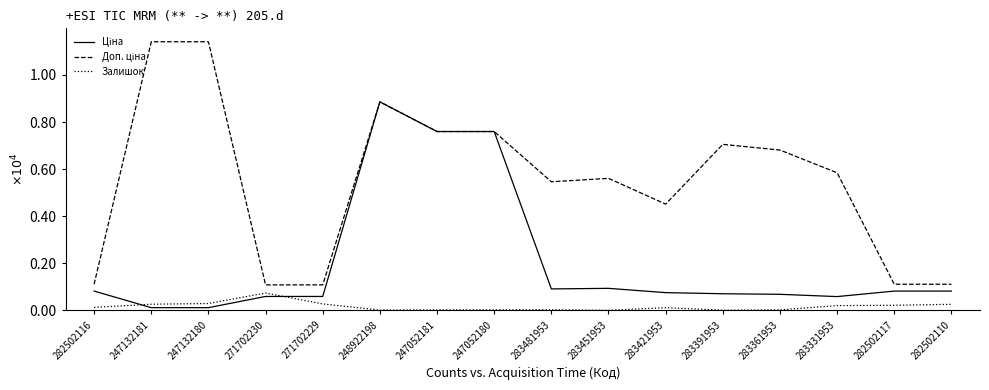

Which series has the largest range (max minus min)?

Доп. ціна